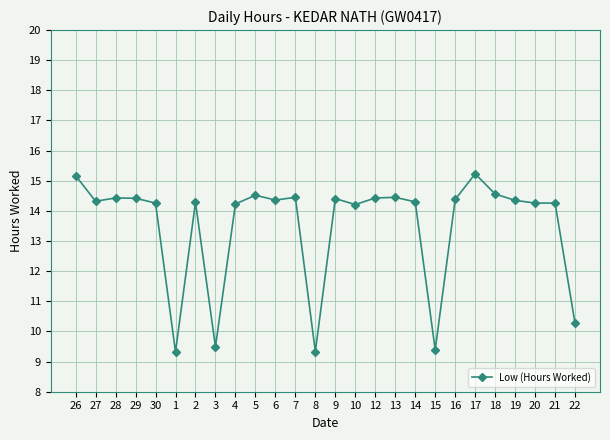

The value at 28 is 14.4. True or false?

True